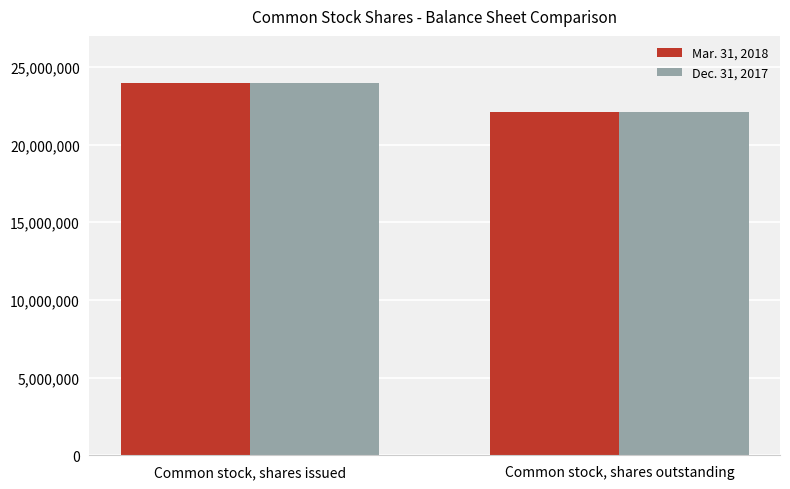

What is the sum of all Mar. 31, 2018 values?

46103991